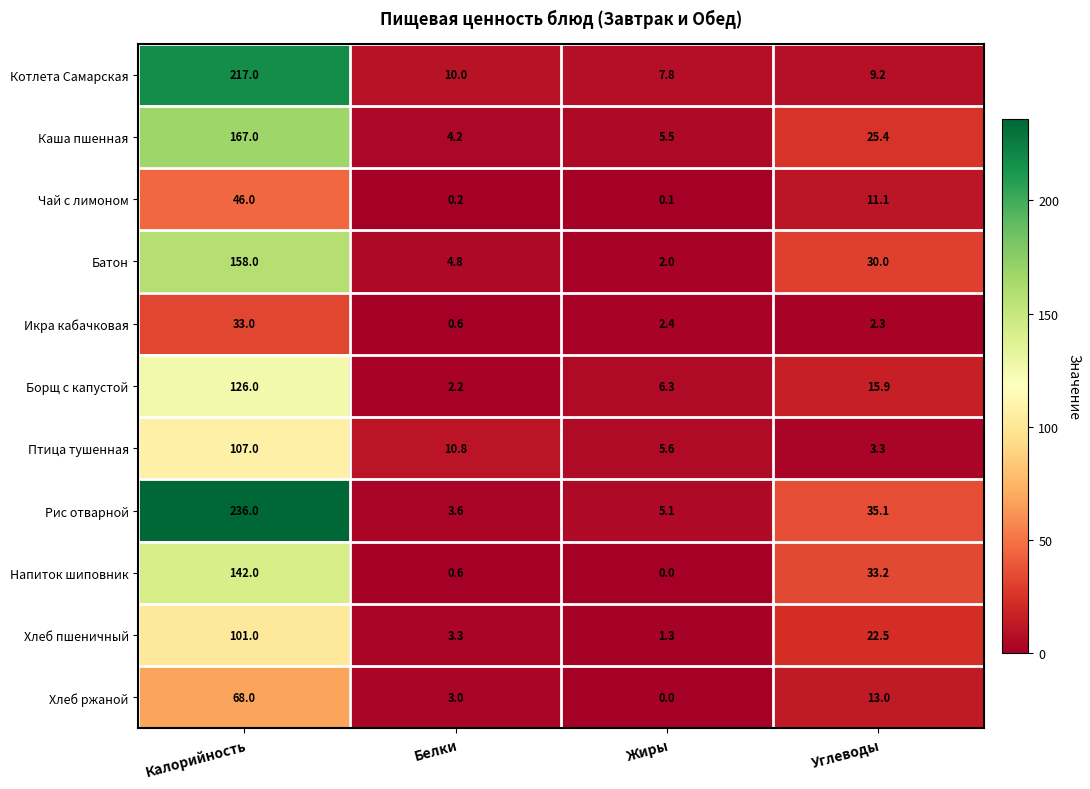

What is the spread (max minus min) of values at Белки?

10.6